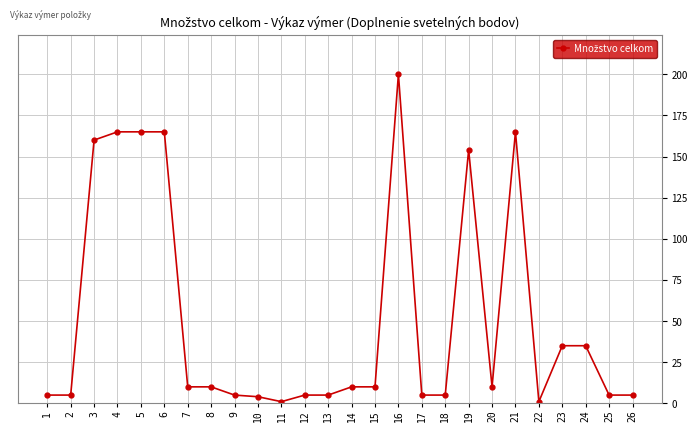

The value at 5 is 165. True or false?

True